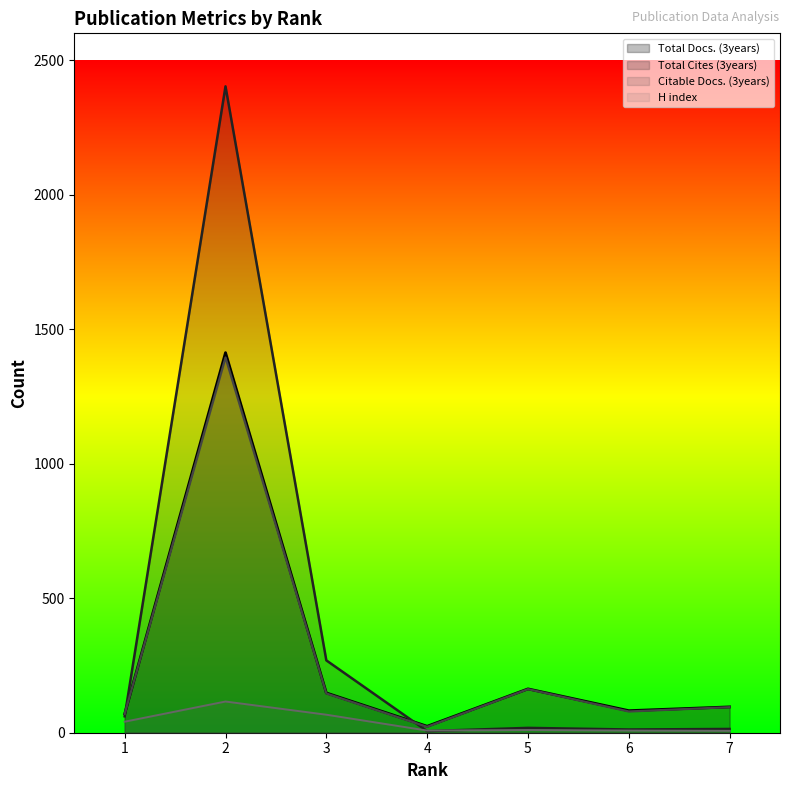

What is the difference between the second highest and minimum values in the Citable Docs. (3years) series?

140